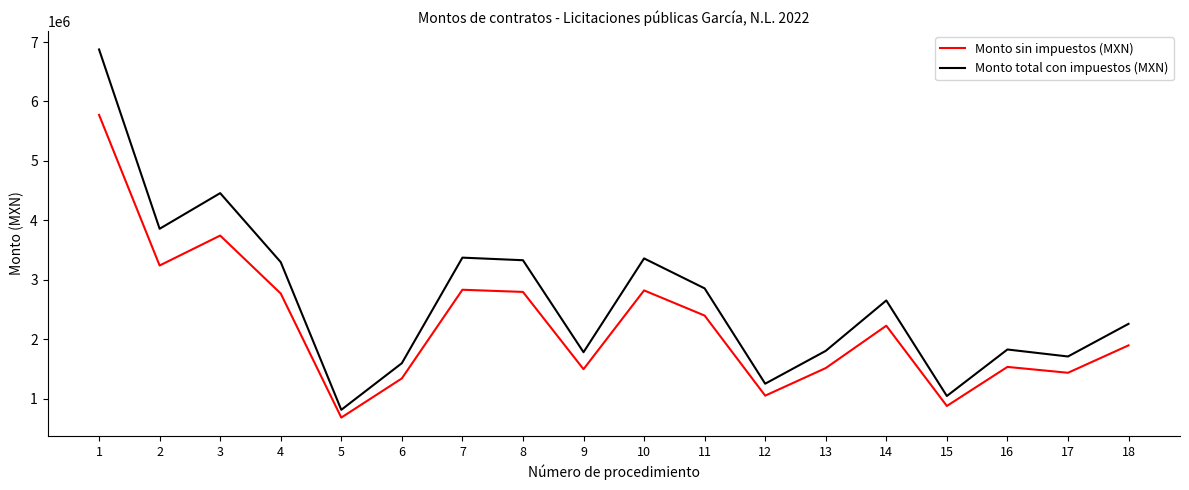

Where is the first local maximum for Monto sin impuestos (MXN)?

3